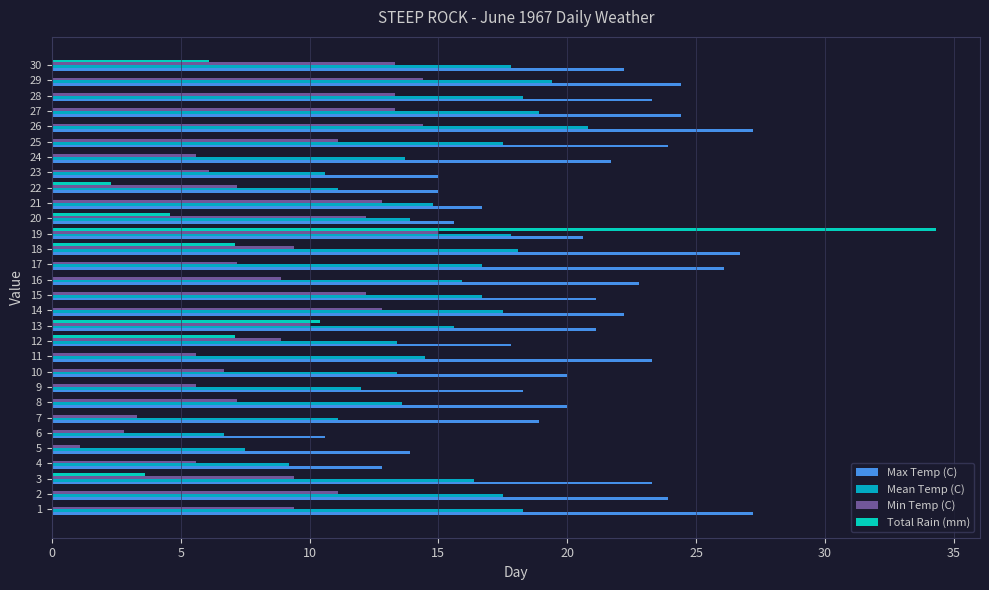

Which series has the largest range (max minus min)?

Total Rain (mm)